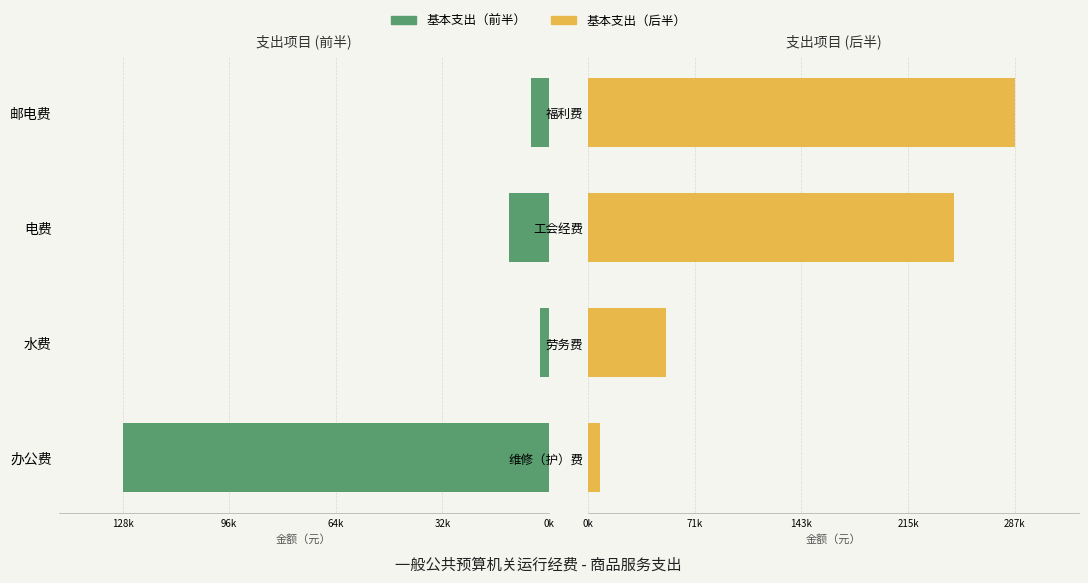

What is the greatest value displayed?

287660.6